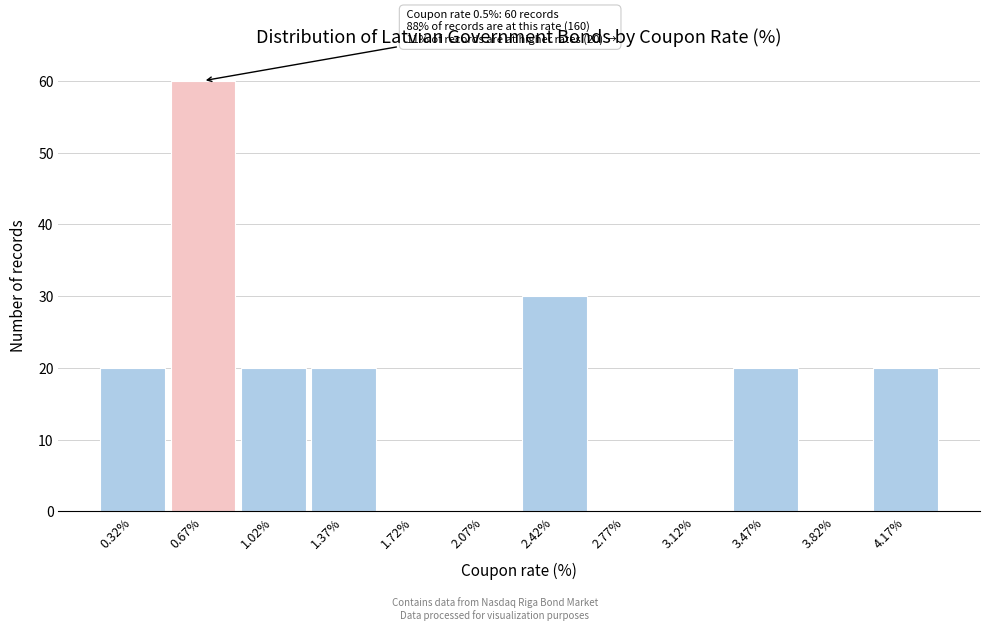

Which range on the x-axis has the tallest bar?

0.50 to 0.85